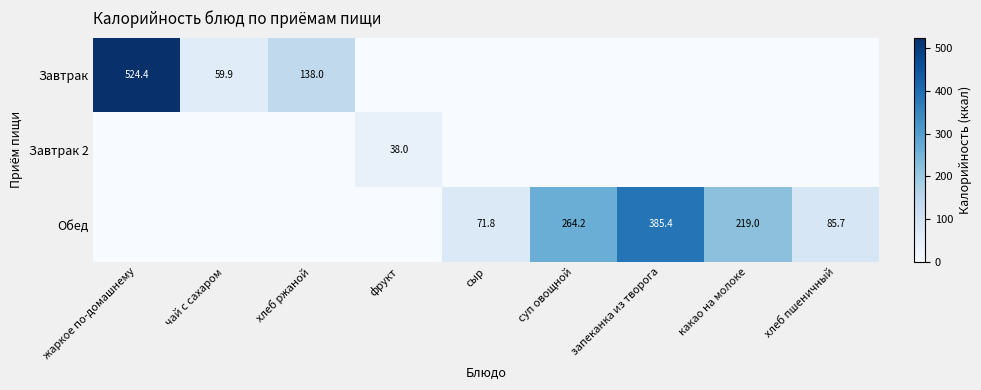

Is it true that Завтрак 2 equals 38.0 at фрукт?

True